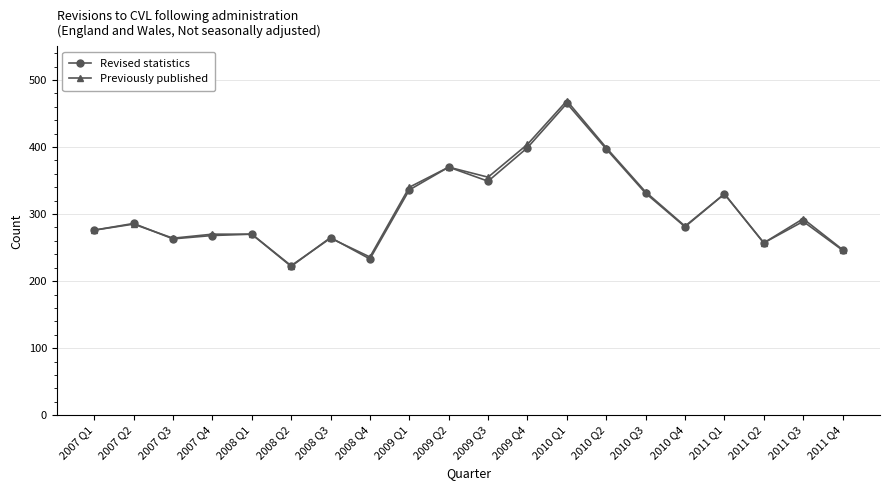

The value of Revised statistics at 2009 Q1 is 73. True or false?

False